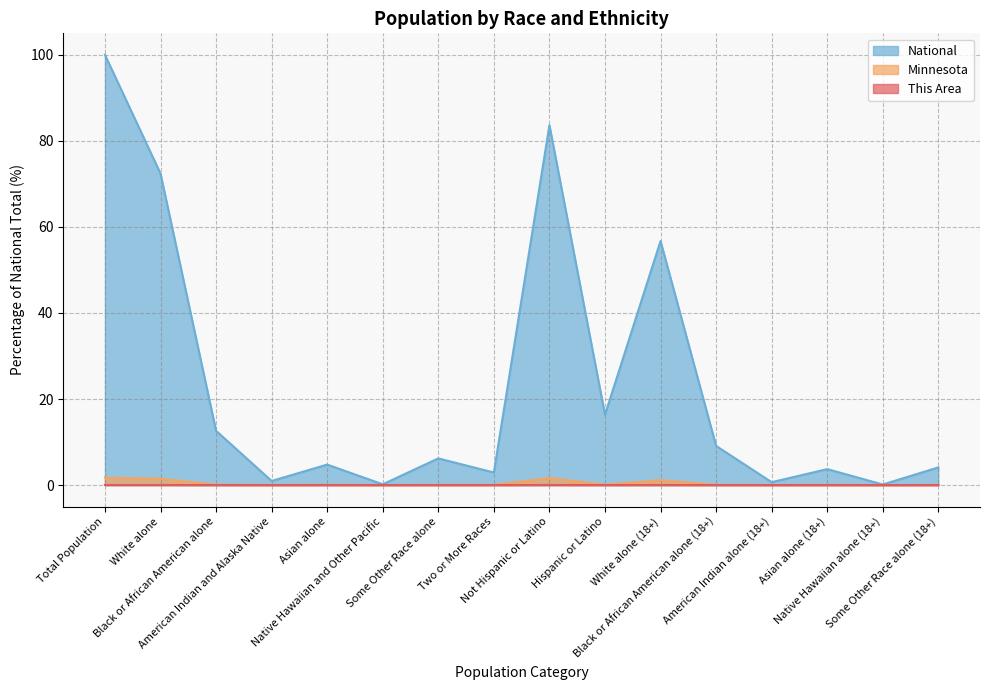

How many interior local valleys does the This Area series have?

5